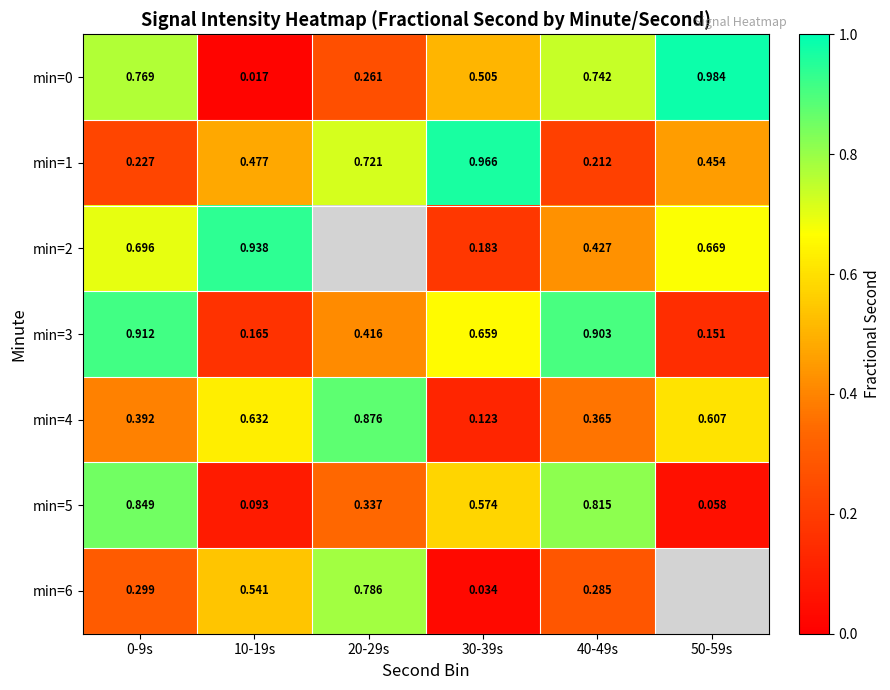

Which category has the lowest value across all series?

10-19s